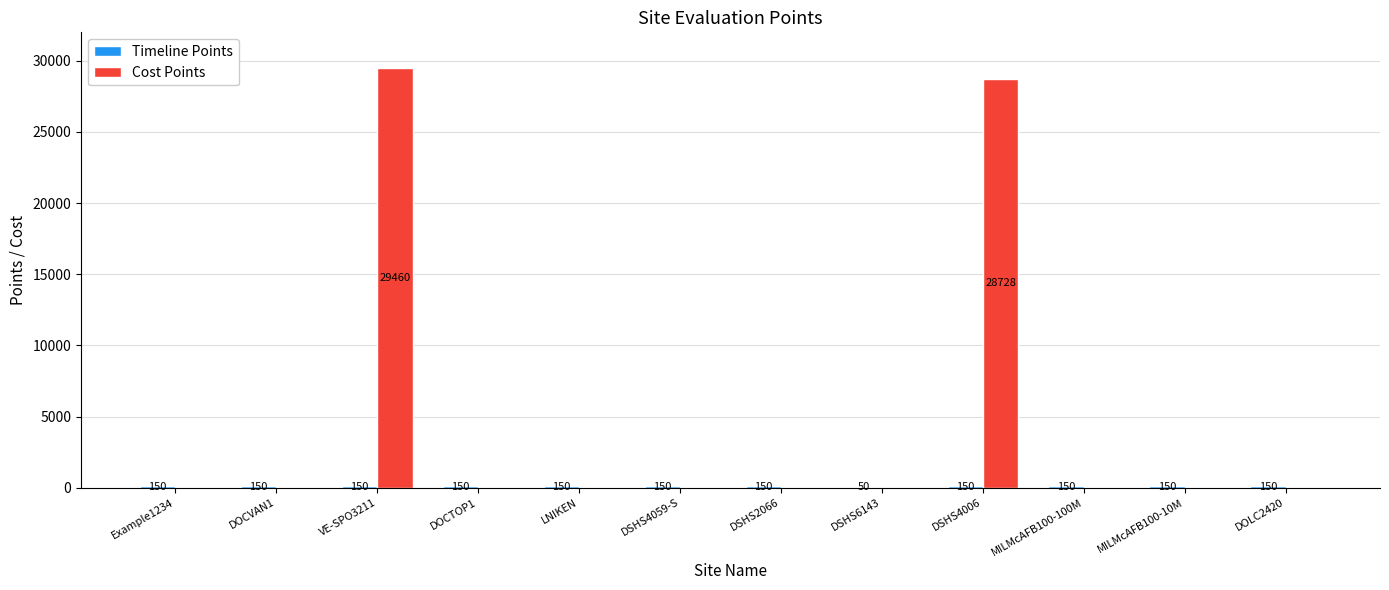

The value of Cost Points at DSHS4006 is 42496. True or false?

False